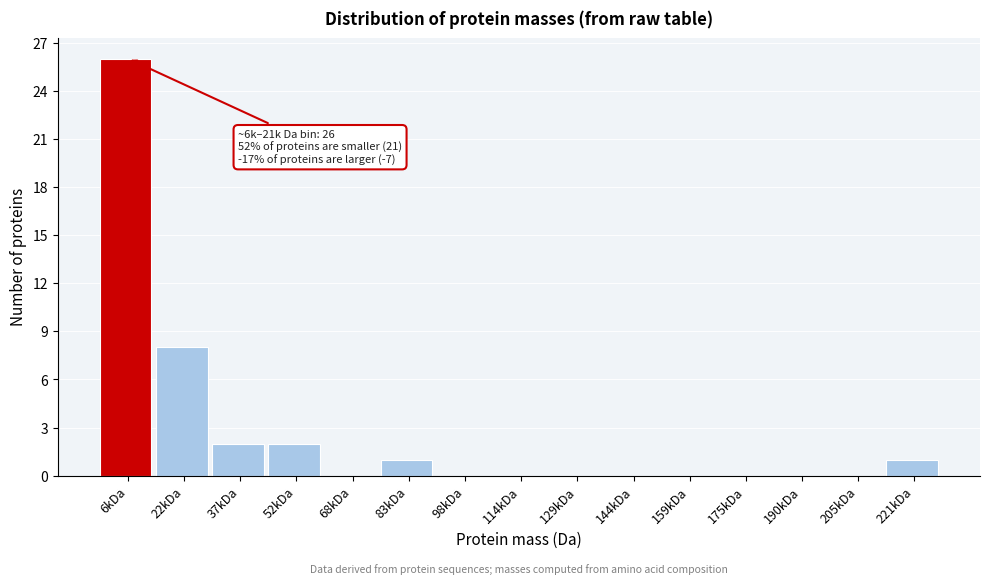

Reading left to right, transcribe all the data shown in this chart.

6kDa=26	22kDa=8	37kDa=2	52kDa=2	68kDa=0	83kDa=1	98kDa=0	114kDa=0	129kDa=0	144kDa=0	159kDa=0	175kDa=0	190kDa=0	205kDa=0	221kDa=1